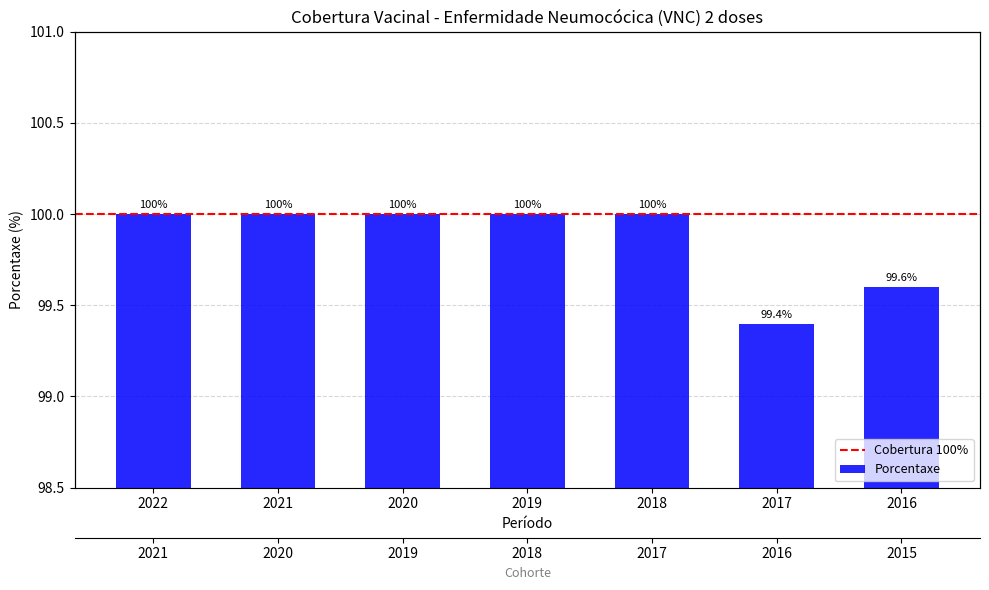

What is the value of the 7th bar from the left?

99.6